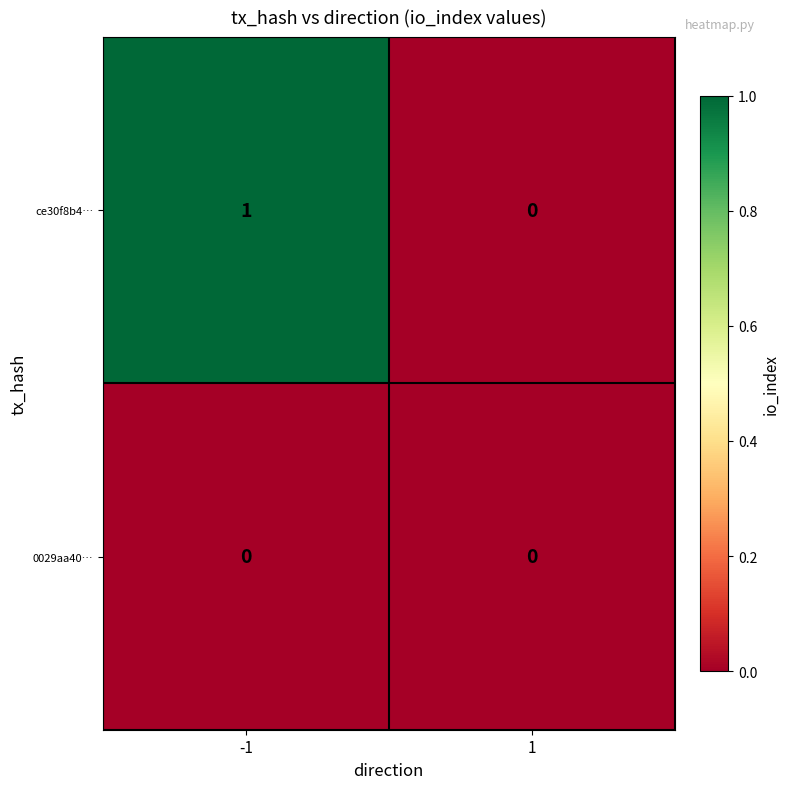

Reading left to right, what are all the values shown in this chart?

ce30f8b4…: -1=1	1=0
0029aa40…: -1=0	1=0